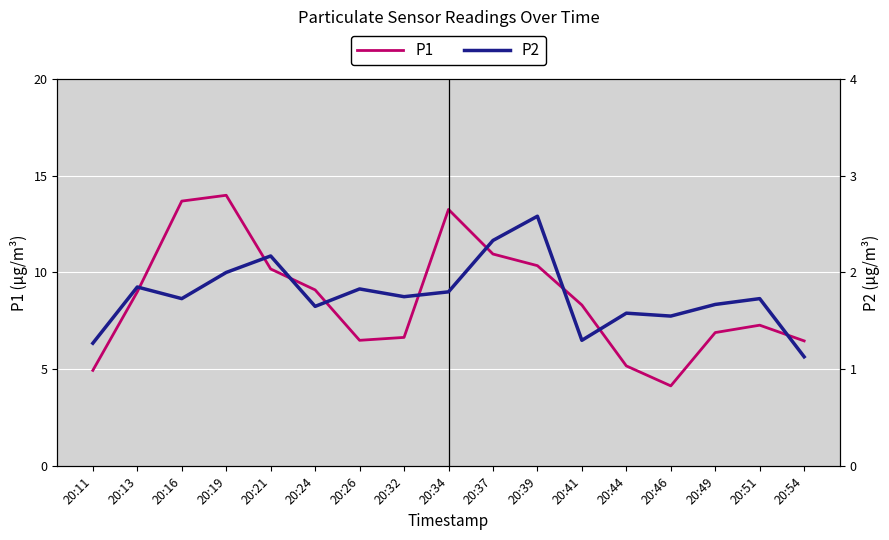

Which series changed the most between 20:19 and 20:39?

P1